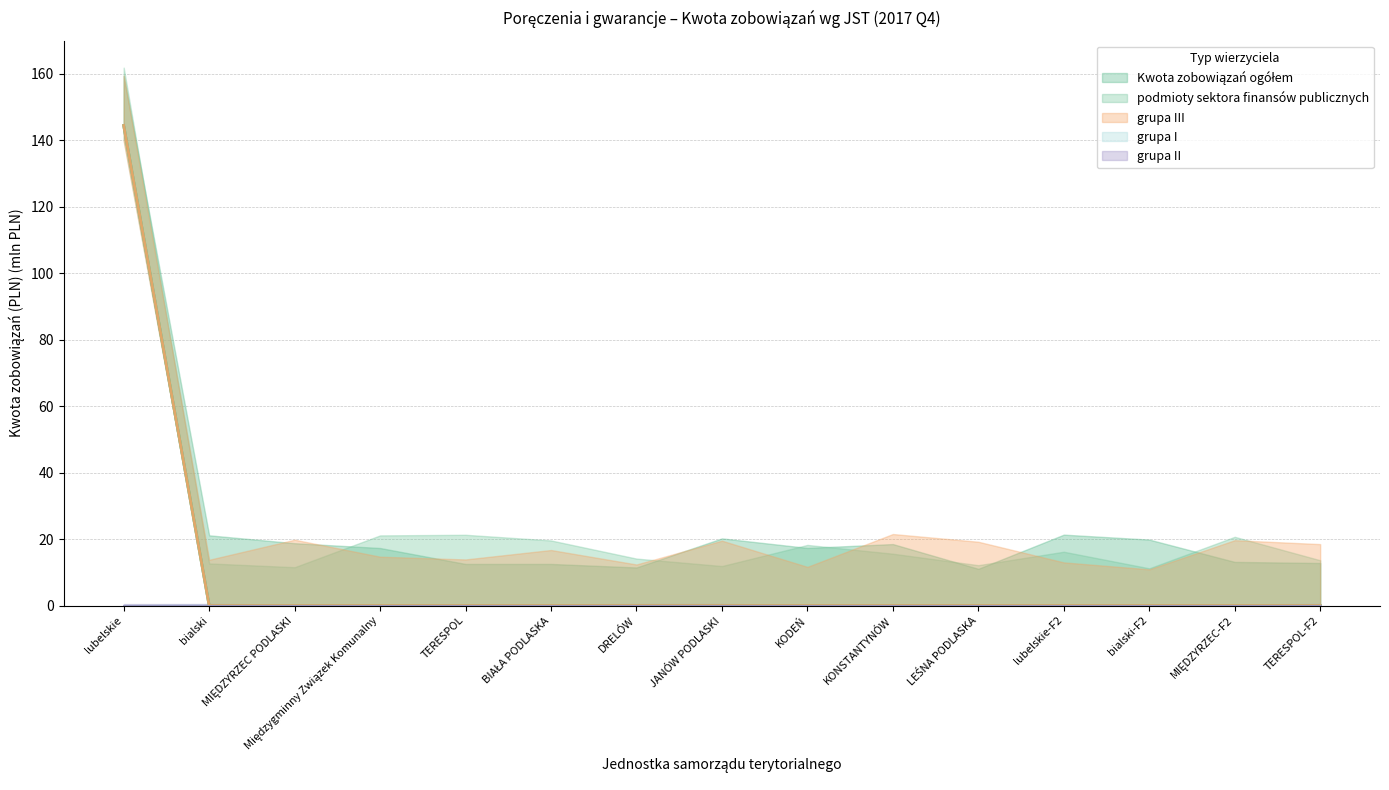

What is the sum of all podmioty sektora finansów publicznych values?

144.4